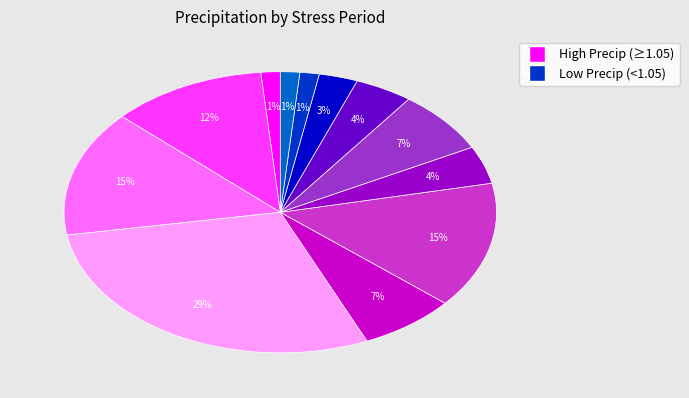

Does any single category account for the majority?

No